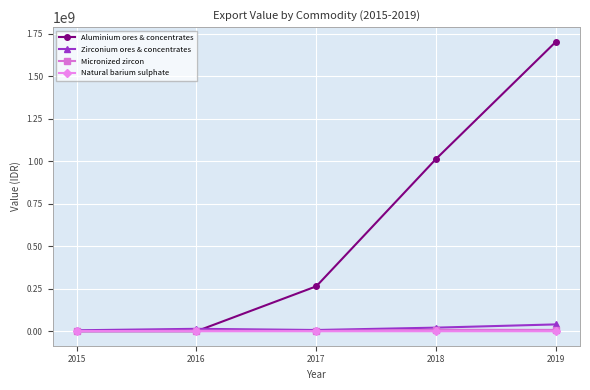

What is the approximate value of Zirconium ores & concentrates at 2015, to the nearest 50?

5600100